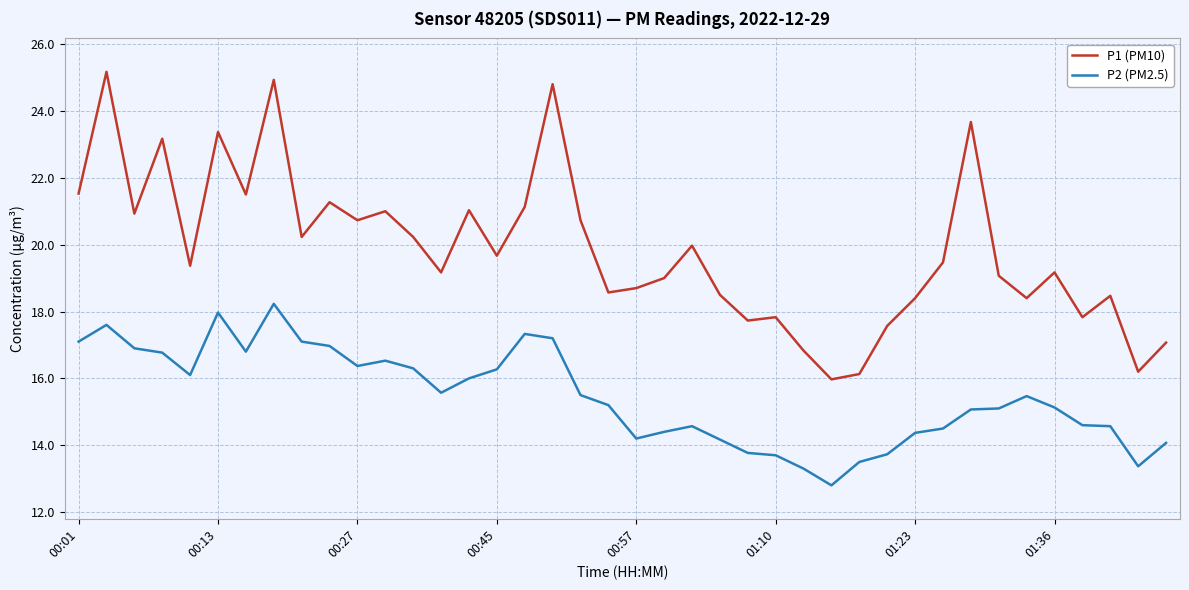

True or false: P2 (PM2.5) and P1 (PM10) intersect in this chart.

False